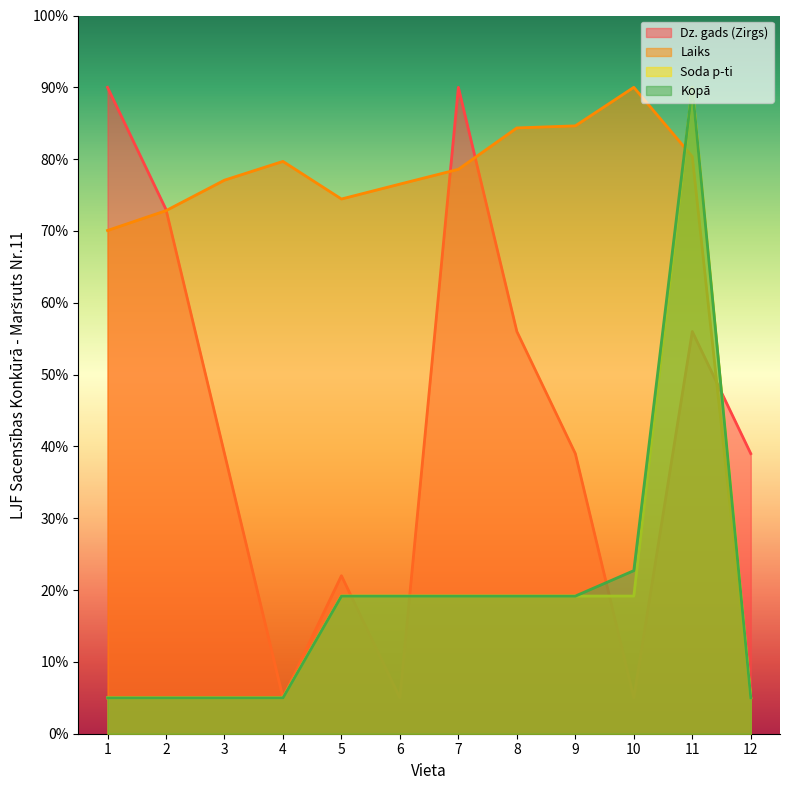

Reading right to left, what are all the values shown in this chart?

Dz. gads (Zirgs): 39.0	56.0	5.0	39.0	56.0	90.0	5.0	22.0	5.0	39.0	73.0	90.0
Laiks: 5.0	80.4	90.0	84.6	84.3	78.6	76.5	74.5	79.7	77.1	72.8	70.1
Soda p-ti: 5.0	90.0	19.2	19.2	19.2	19.2	19.2	19.2	5.0	5.0	5.0	5.0
Kopā: 5.0	90.0	22.7	19.2	19.2	19.2	19.2	19.2	5.0	5.0	5.0	5.0